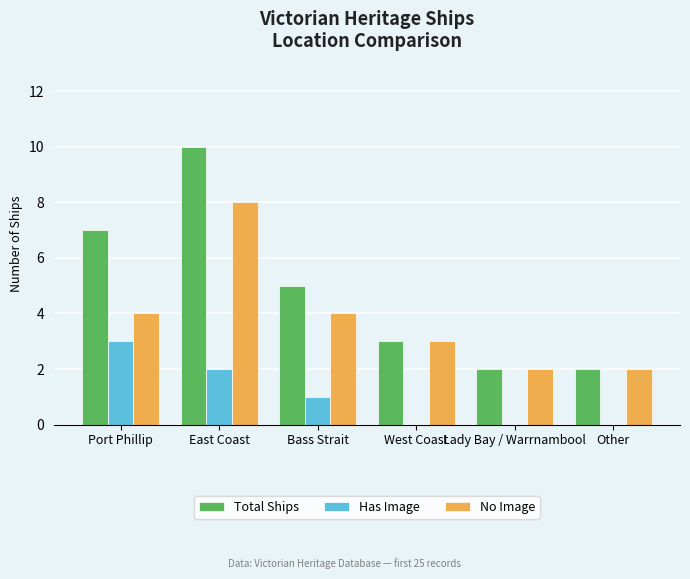

What is the approximate value of No Image at West Coast?

3